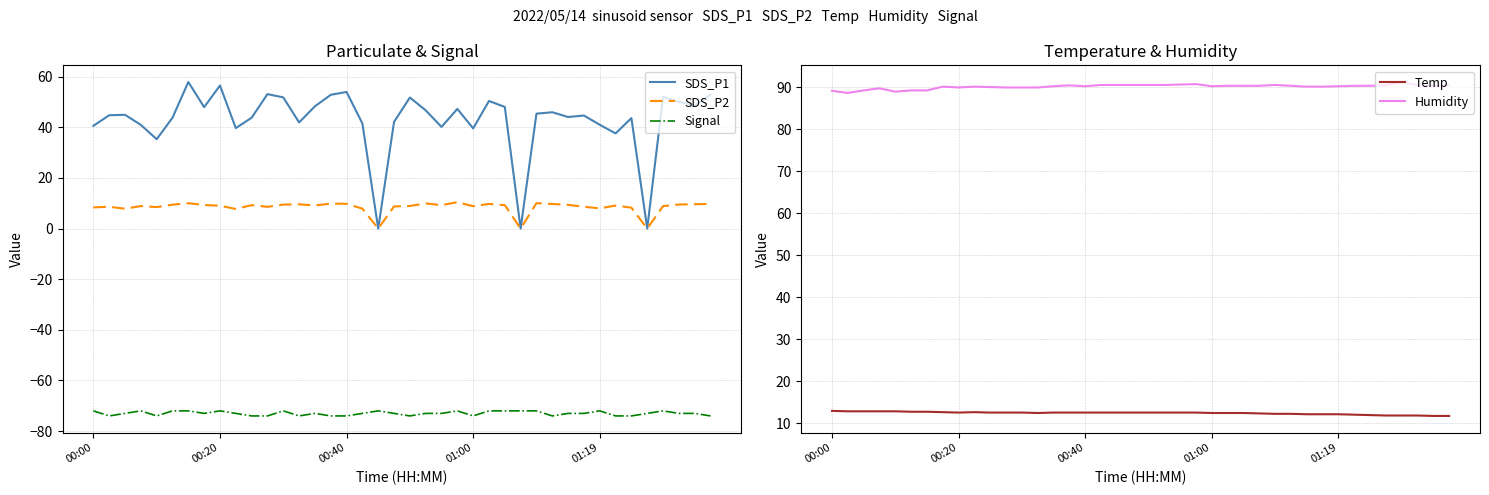

What is the approximate value of SDS_P2 at 10?

9.3